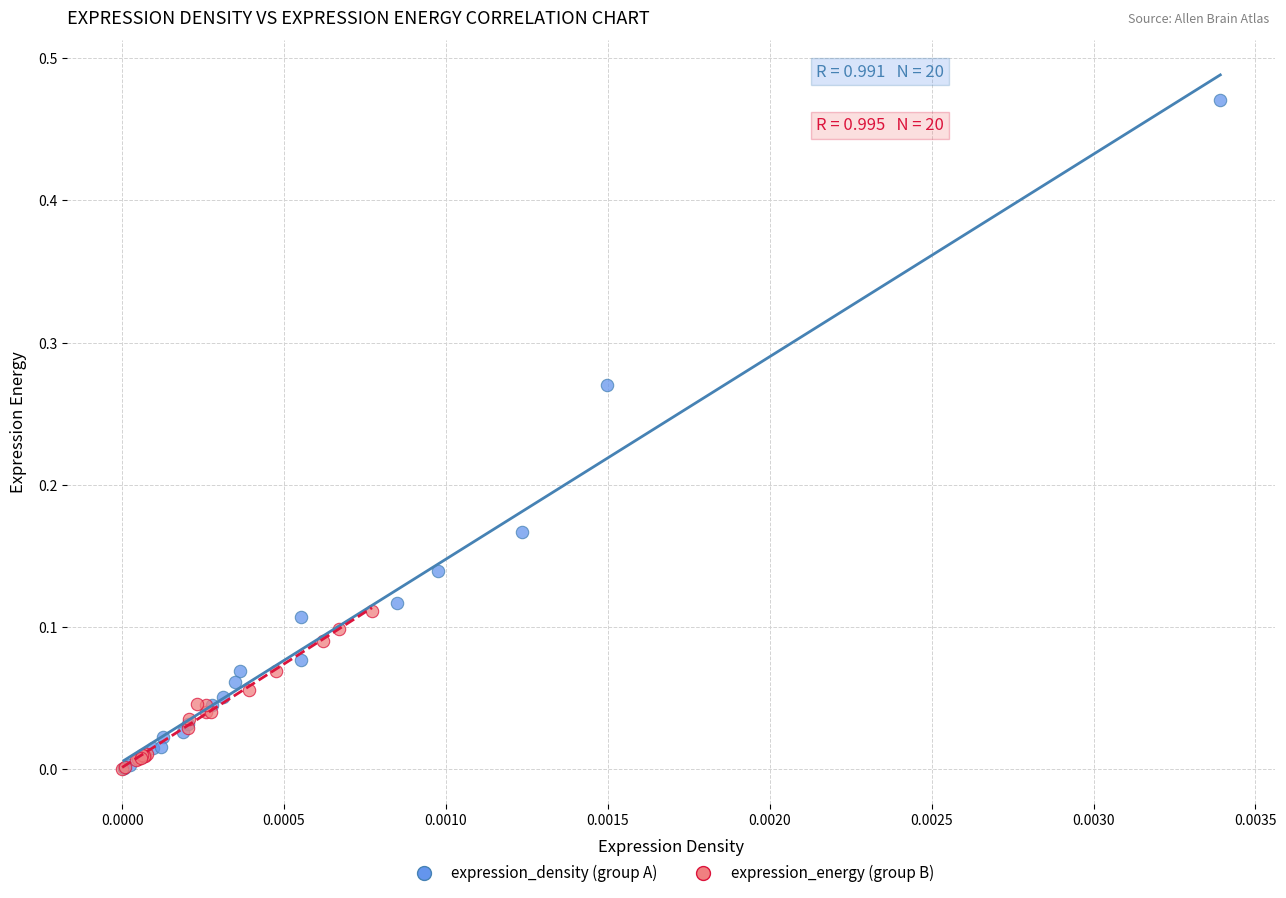

Which series contains the highest Y value?

expression_density (group A)